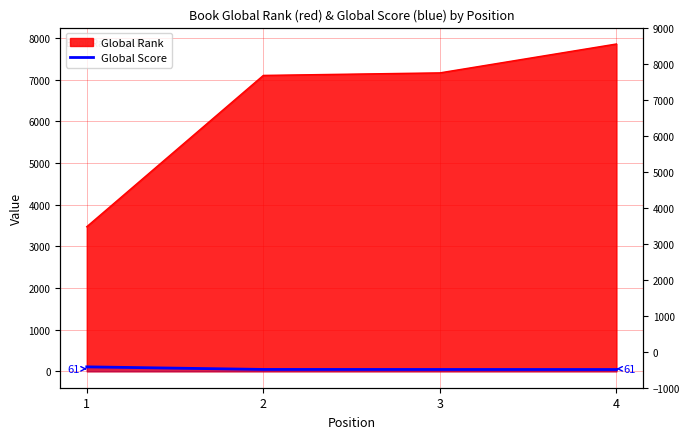

What is the ratio of the value at 2 to the value at 3?

1.0